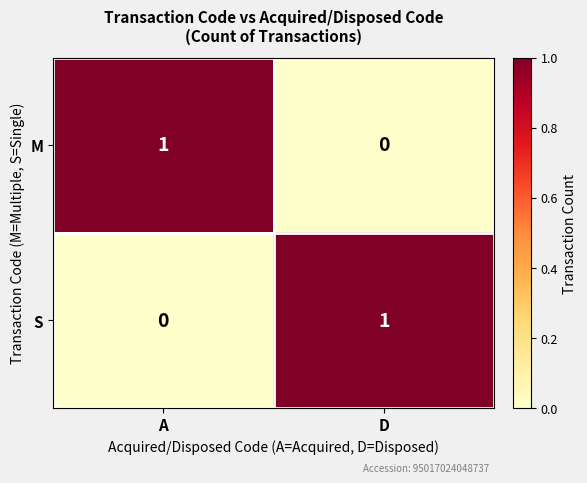

At which label is S closest to 0?

A